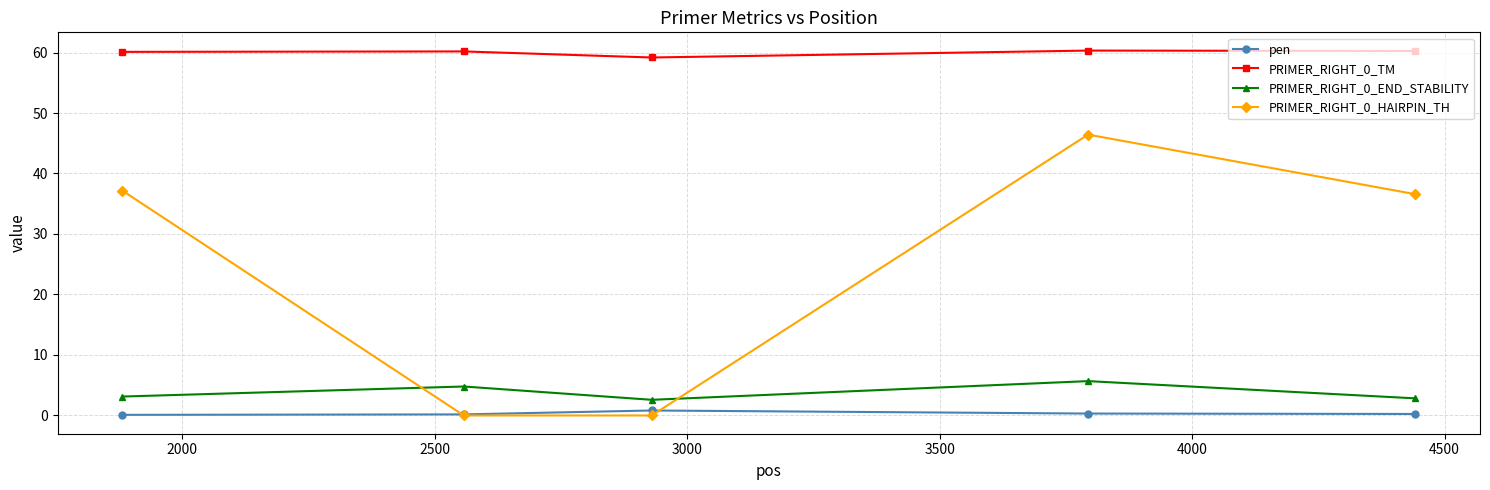

What is the highest value of the PRIMER_RIGHT_0_TM series?

60.3